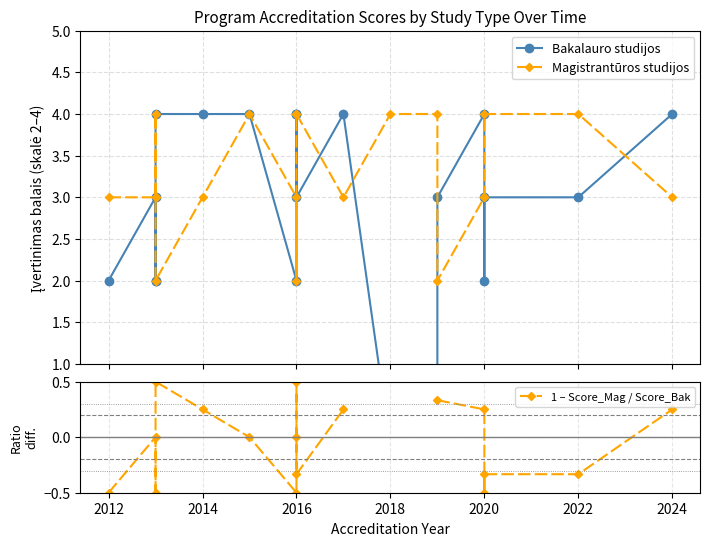

Which series ends up on top after the final intersection of Magistrantūros studijos and Bakalauro studijos?

Bakalauro studijos